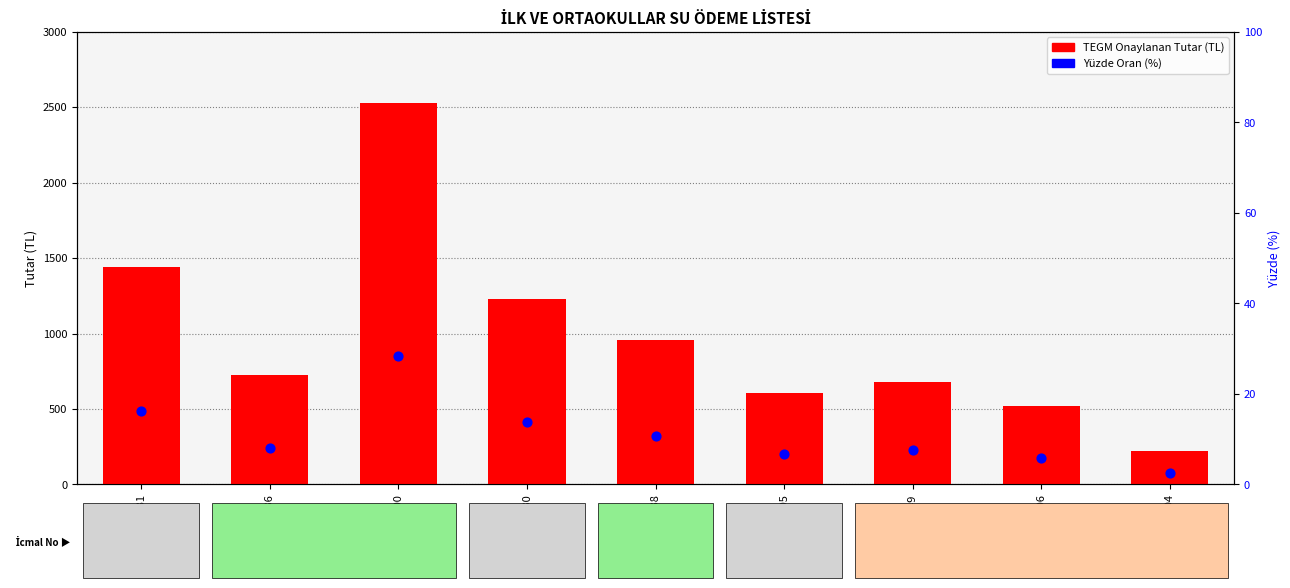

At which category is the sum across all series the highest?

779500